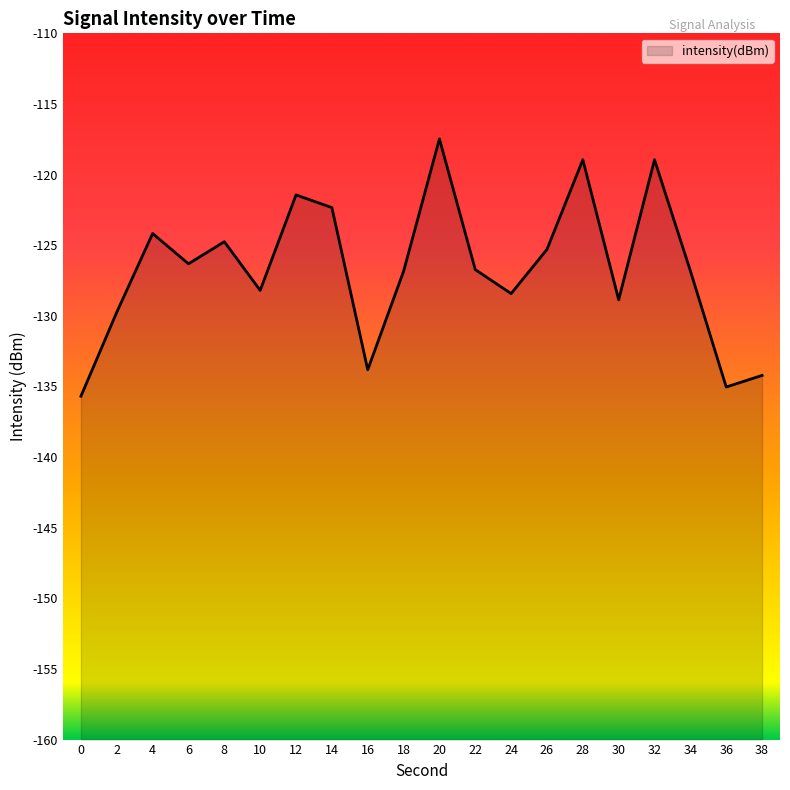

Where is the first local minimum?

6